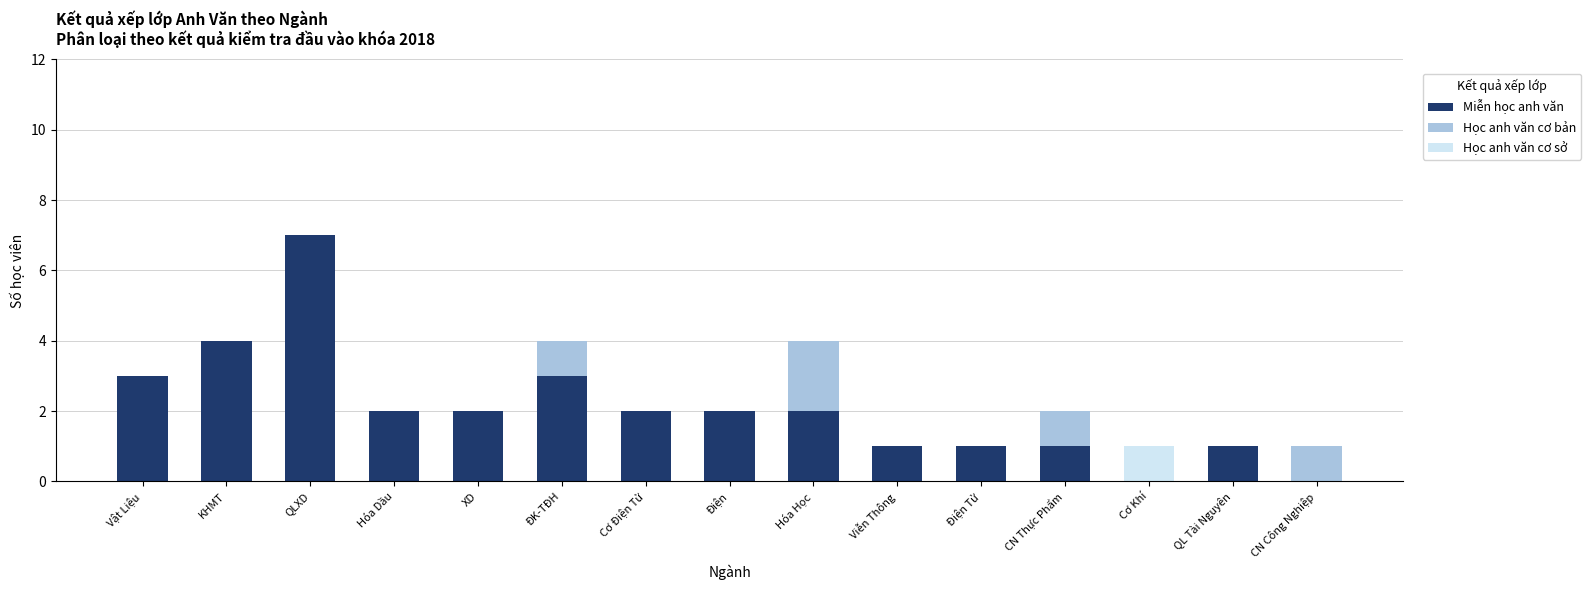

At which category is the sum across all series the highest?

QLXD